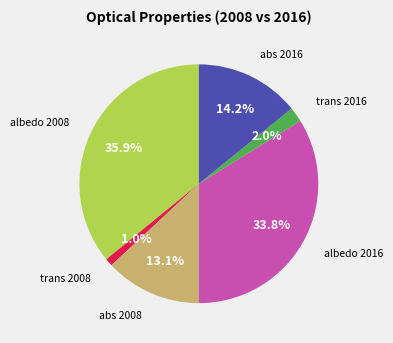

To the nearest percent, what portion does abs 2008 represent?

13%